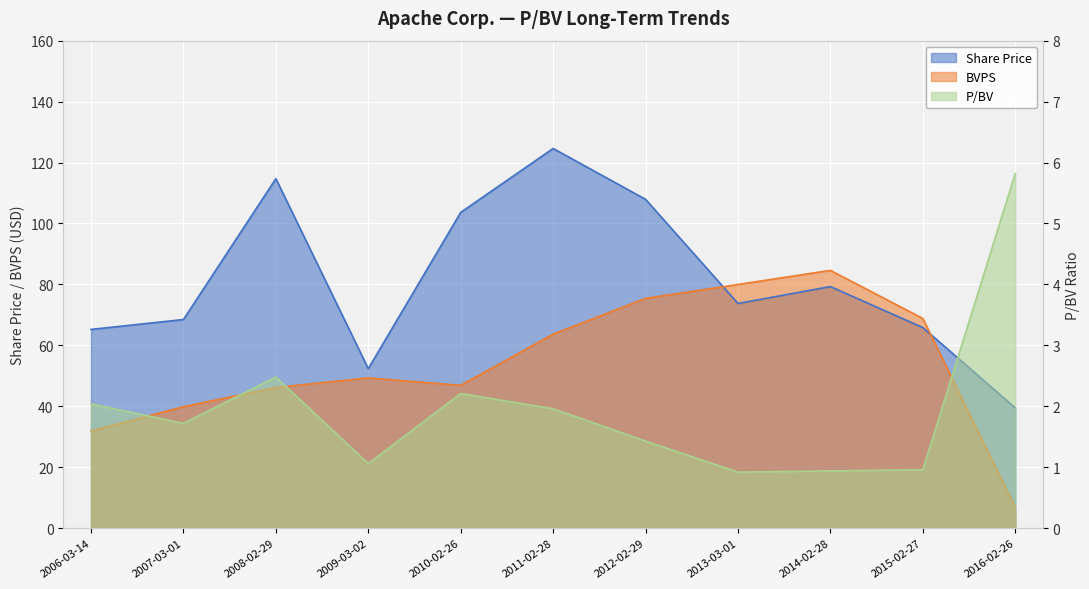

At which label does BVPS first exceed 49?

2009-03-02